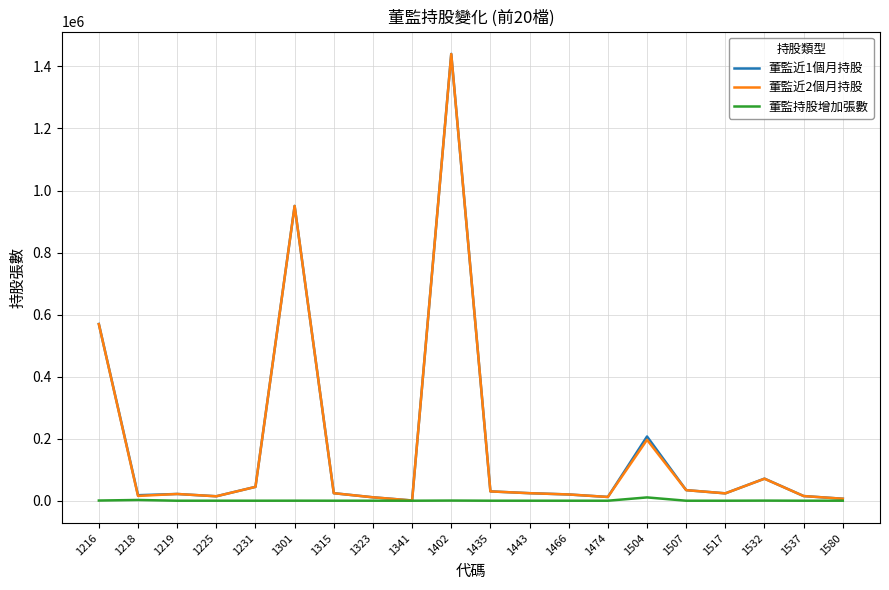

At which category is the sum across all series the highest?

1402